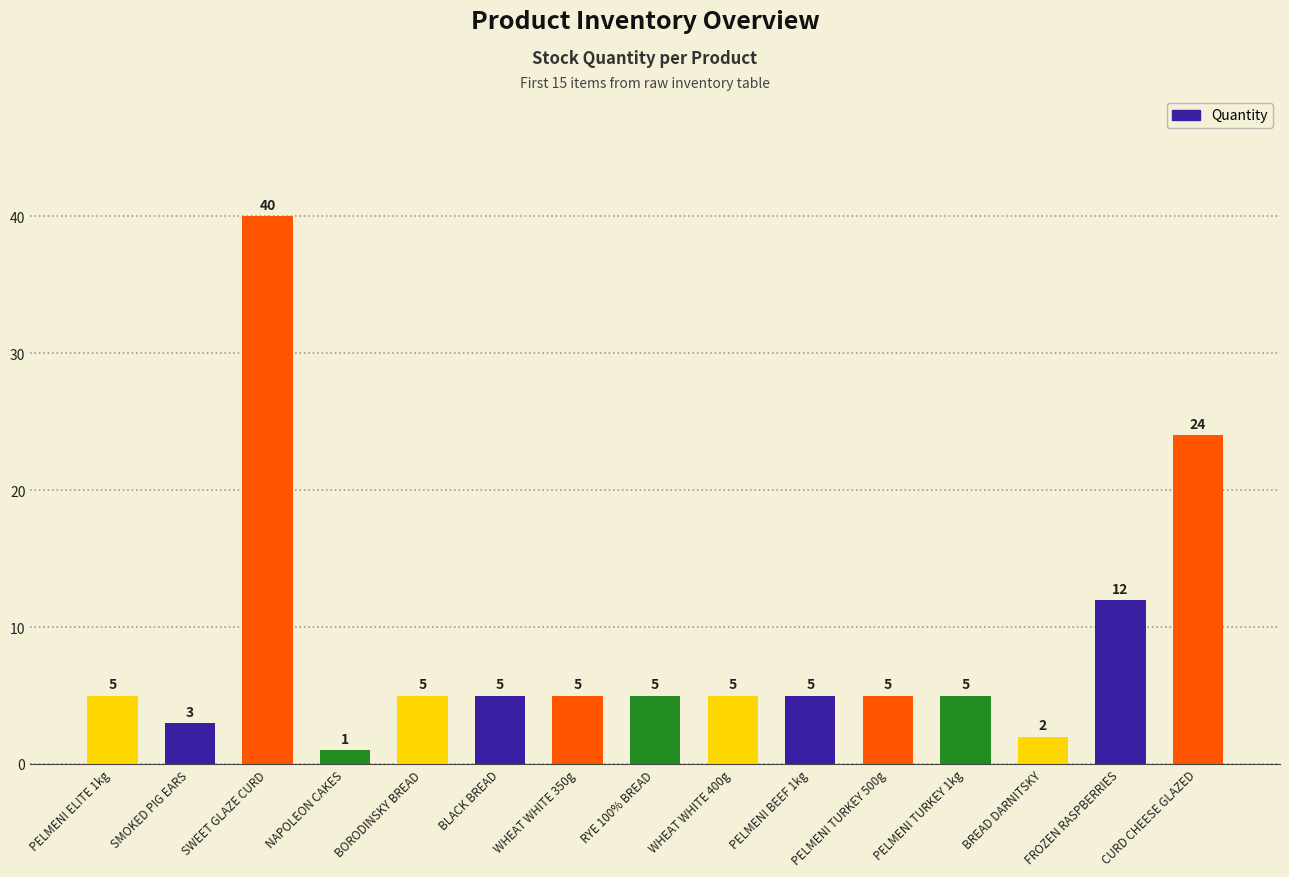

How many values are below 5?

3